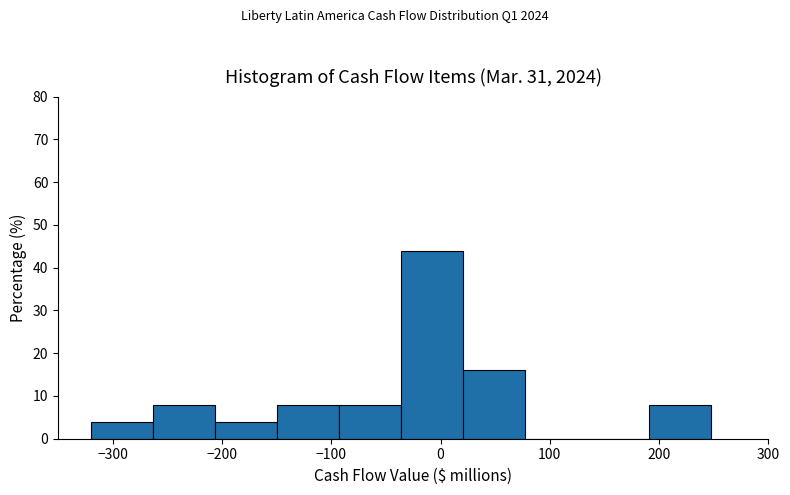

Which range on the x-axis has the tallest bar?

-40 to 20